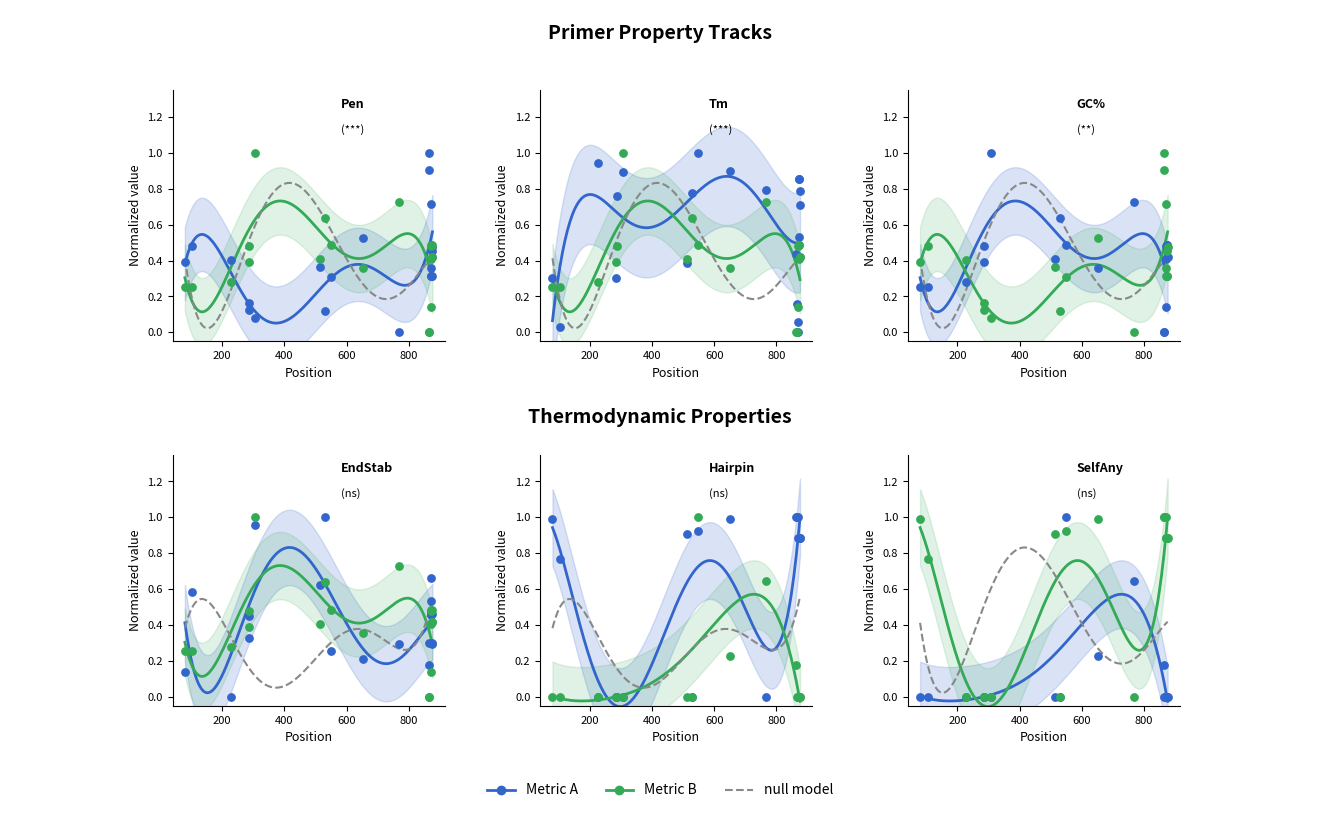

Which series reaches the maximum Y coordinate?

pen